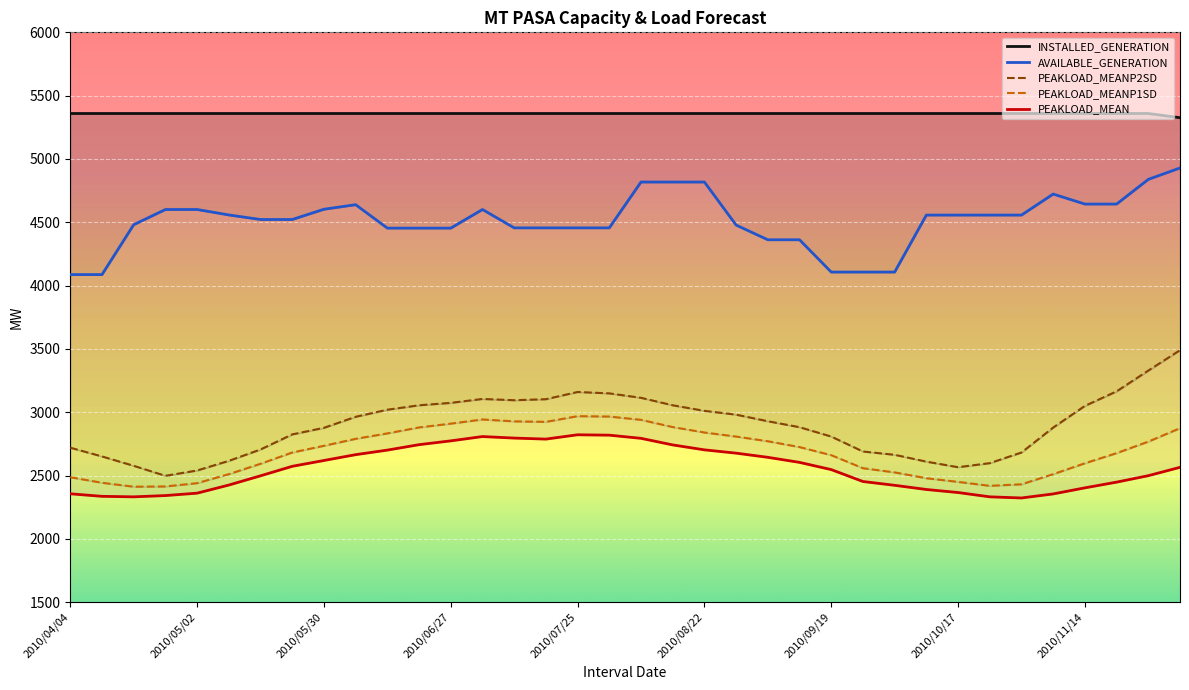

What position from the left is 13?

14